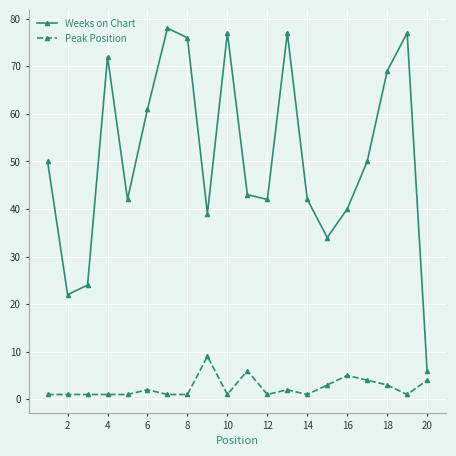

Which series has the largest total across all categories?

Weeks on Chart